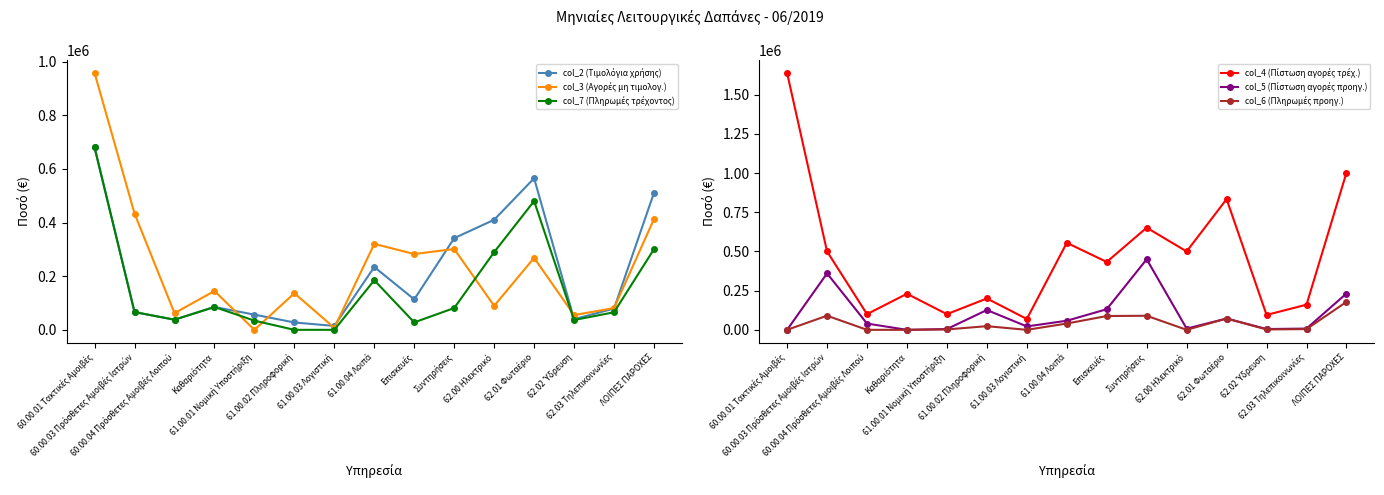

True or false: col_3 (Αγορές μη τιμολογ.) and col_7 (Πληρωμές τρέχοντος) cross at least once.

True